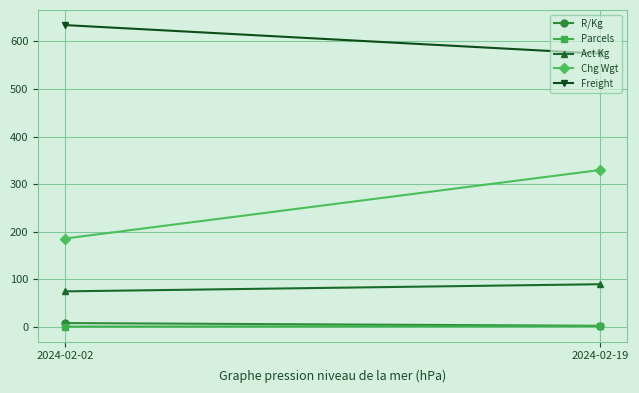

What are all the series names shown in the legend?

R/Kg, Parcels, Act Kg, Chg Wgt, Freight